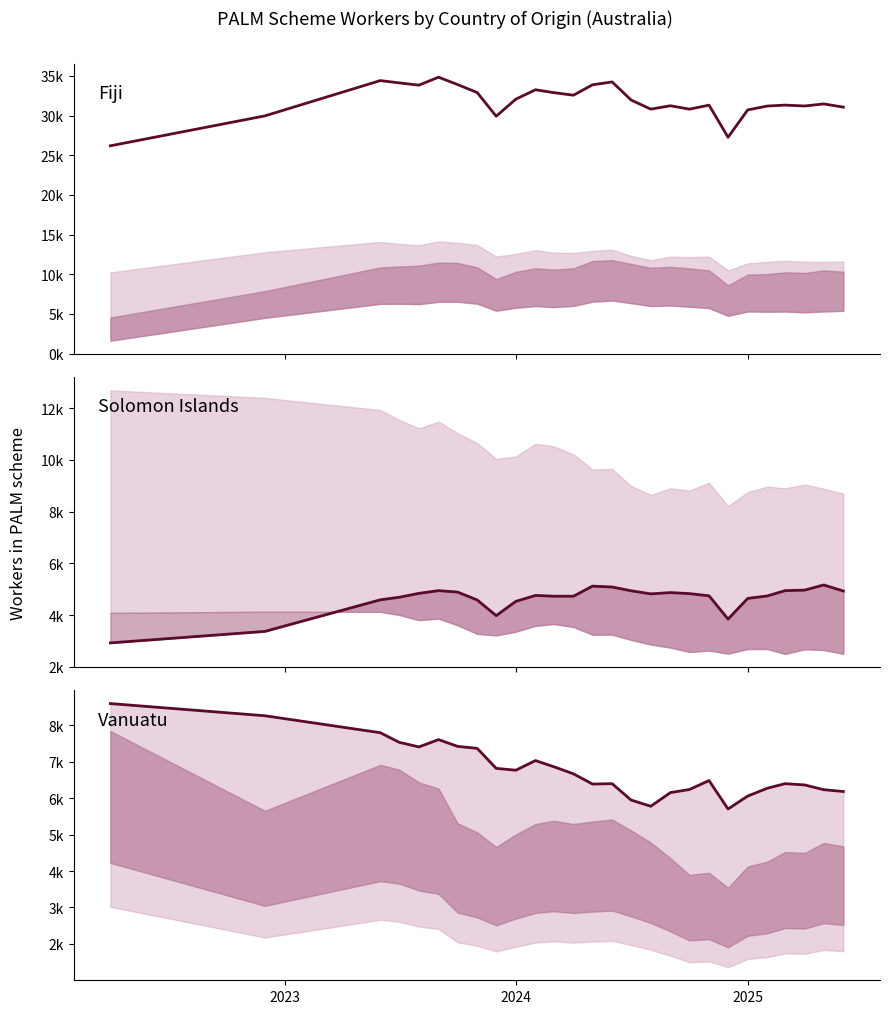

True or false: Solomon Islands has more than 0 interior local peaks.

True